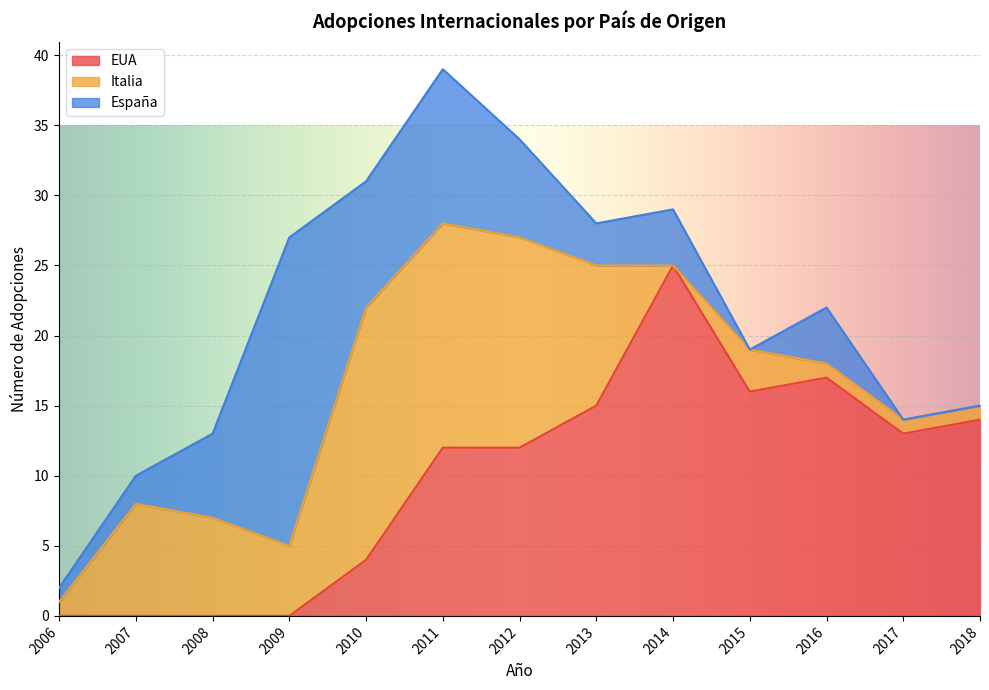

How many data points in Italia are less than 5?

6